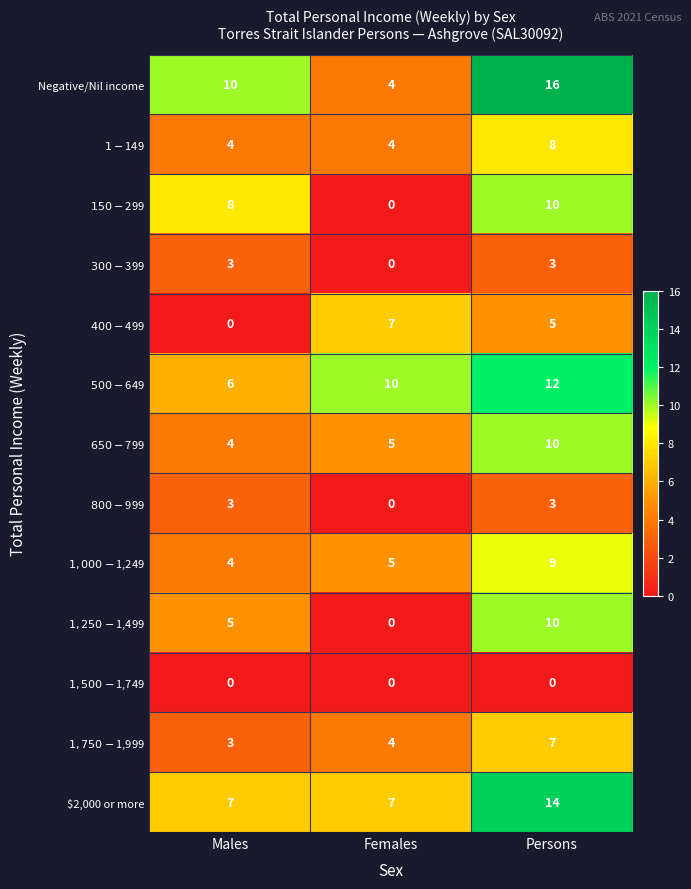

At which category is the sum across all series the highest?

Persons